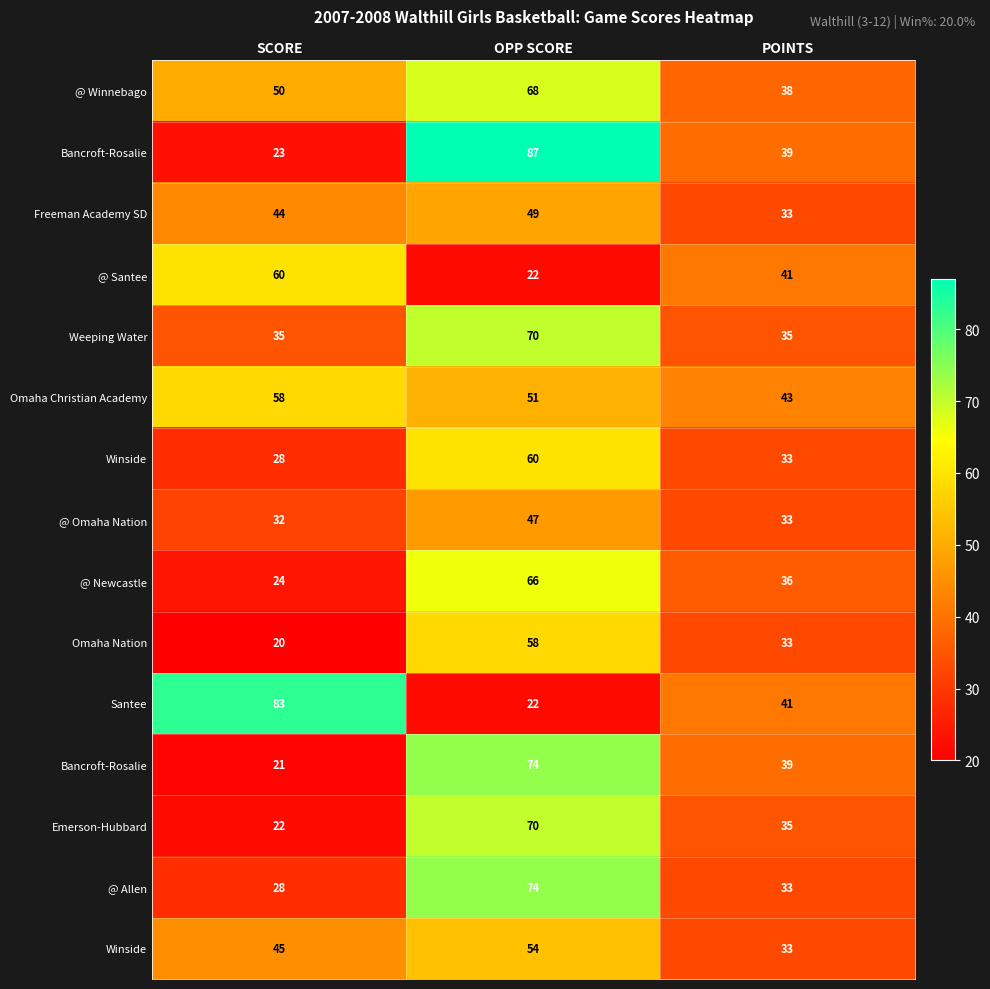

Between POINTS and OPP SCORE, which is larger?

OPP SCORE